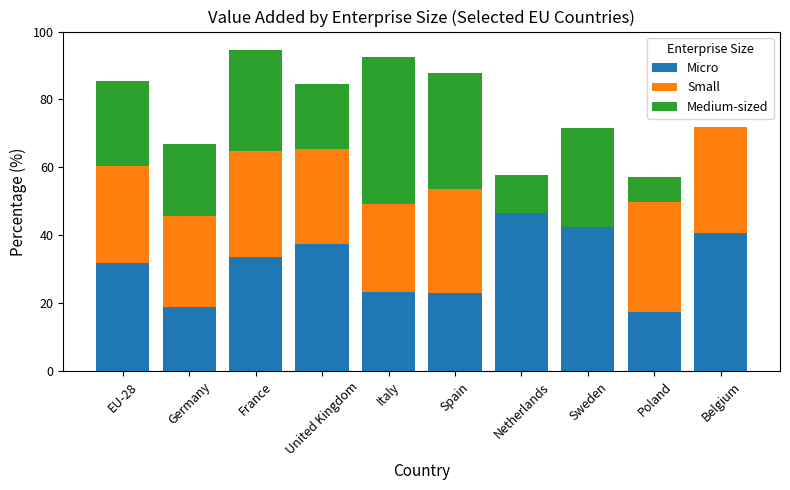

Which category has the highest value in the Micro series?

Netherlands